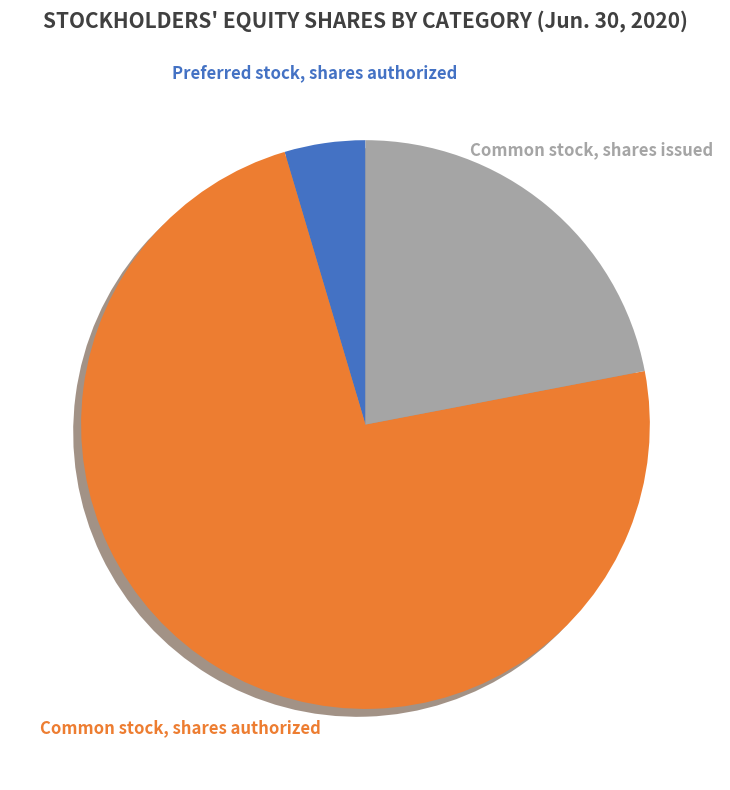

Which slice represents more than half of the pie?

Common stock, shares authorized